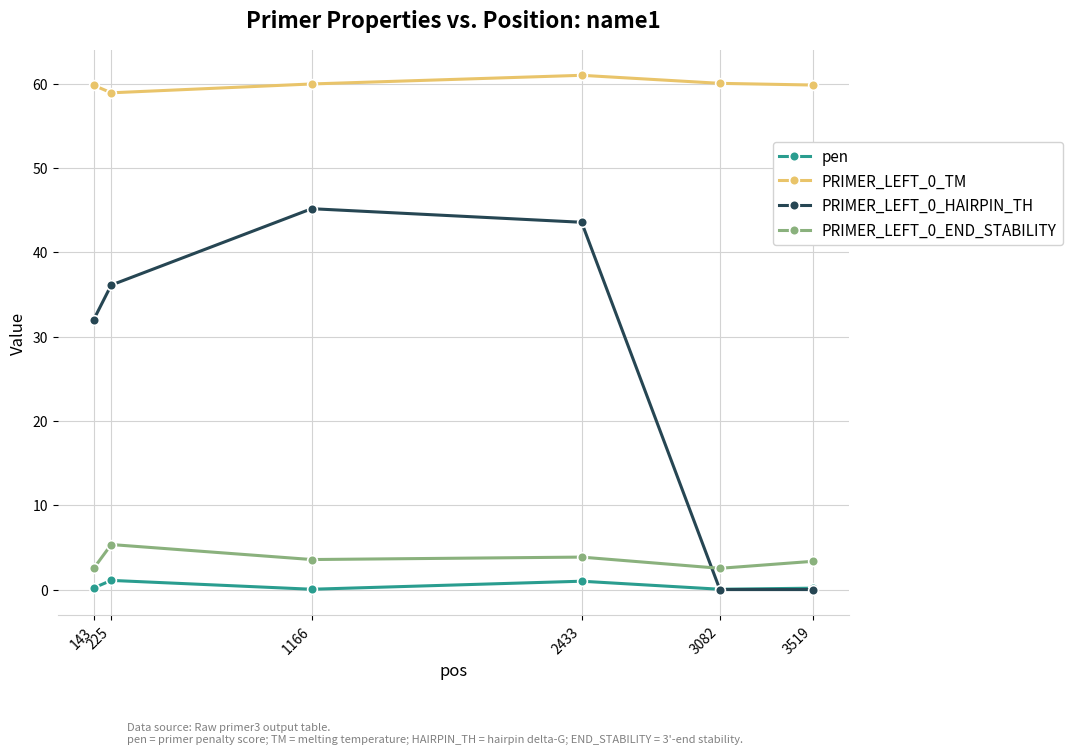

Is this an area chart (filled region under the line)?

No